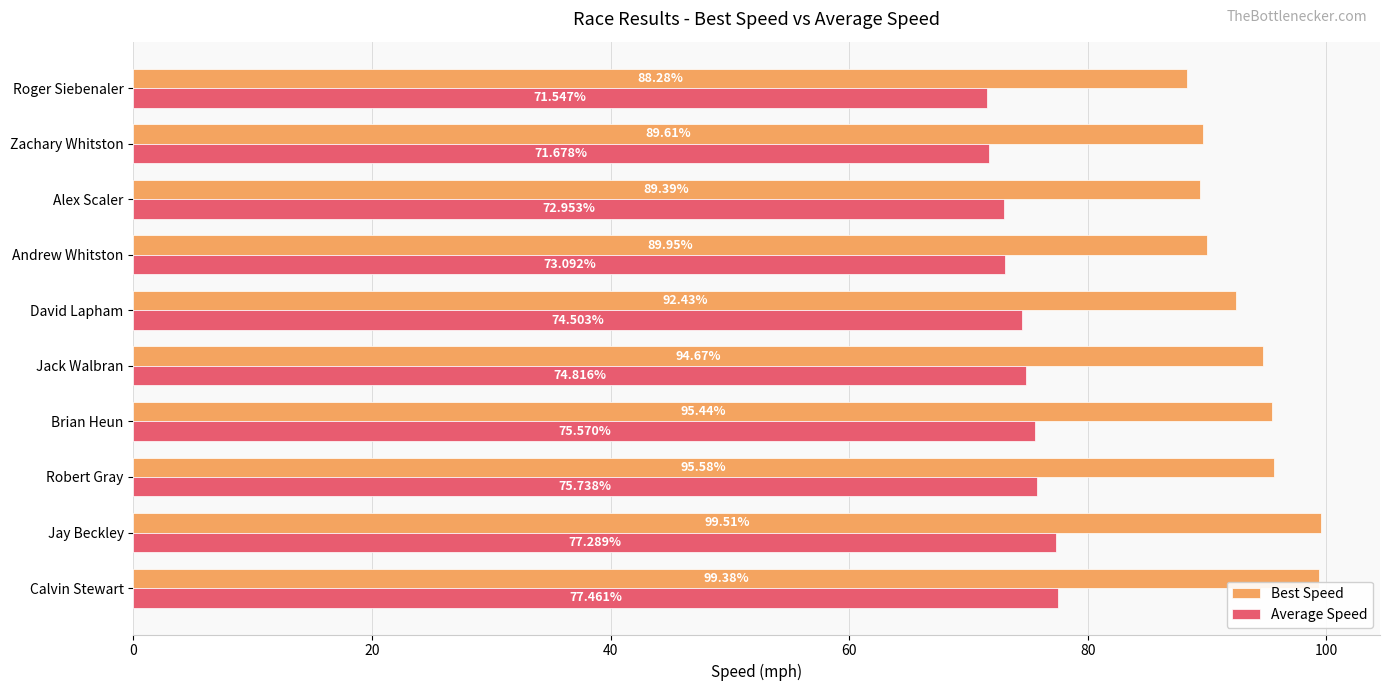

Rank the series by their average value, from lowest to highest.

Average Speed, Best Speed